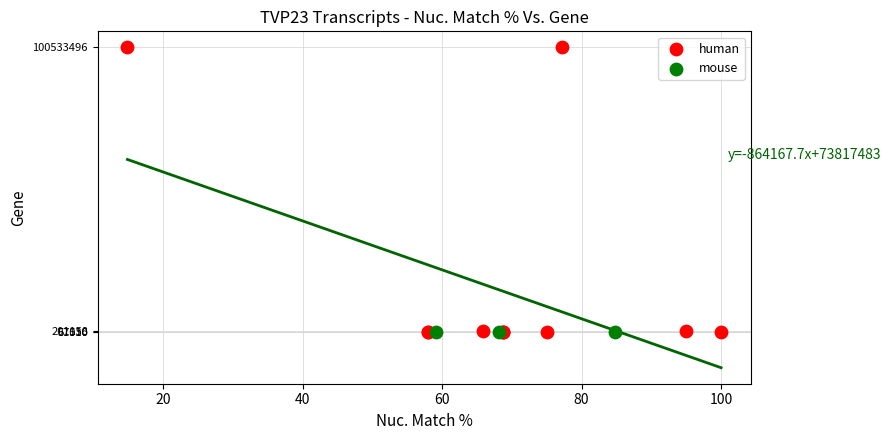

Which series reaches the maximum Y coordinate?

human